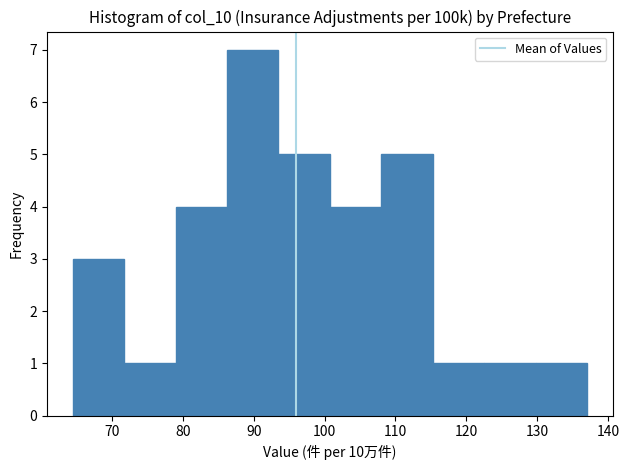

Reading left to right, list every bar in this chart as the range it spans on the x-axis followed by its height. Neither the bar edges nor the heights are printed on the chart, so give them approximately, as read against the axes.

64 to 72: 3
72 to 79: 1
79 to 86: 4
86 to 93: 7
93 to 101: 5
101 to 108: 4
108 to 115: 5
115 to 123: 1
123 to 130: 1
130 to 137: 1